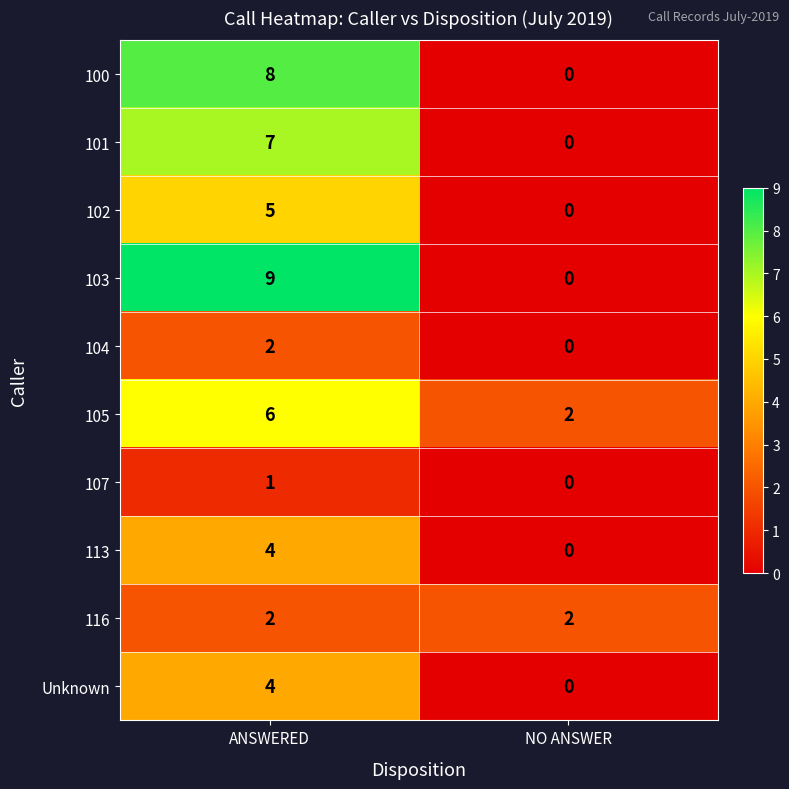

What is the sum of the Unknown values at NO ANSWER and ANSWERED?

4